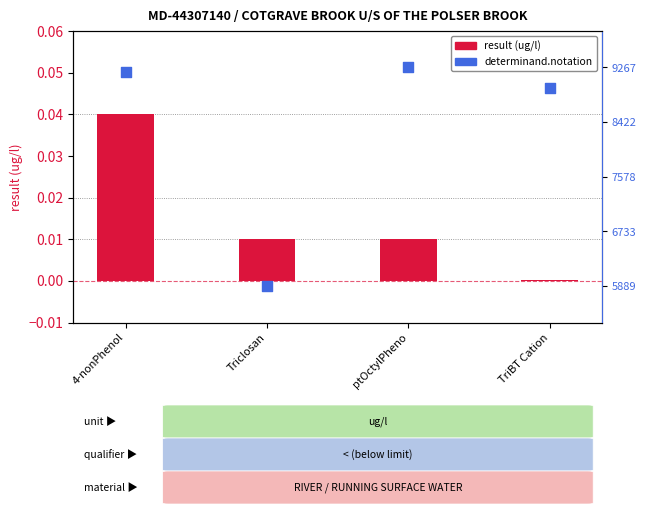

What is the total value across all series at TriBT Cation?

5.4